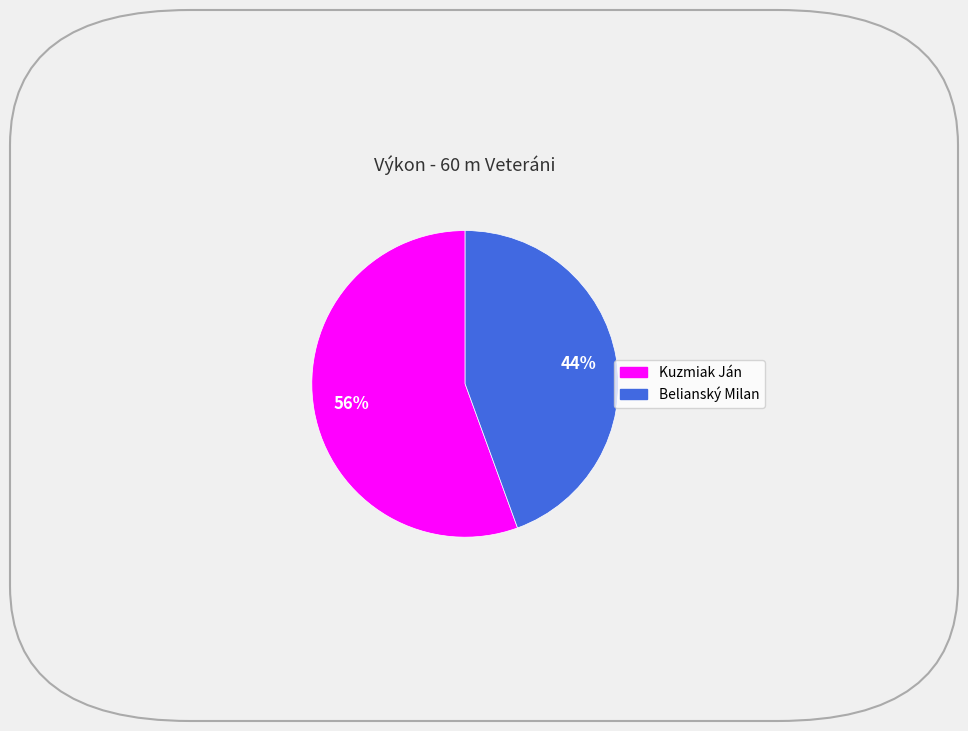

What percentage is the Kuzmiak Ján slice, to the nearest percent?

56%